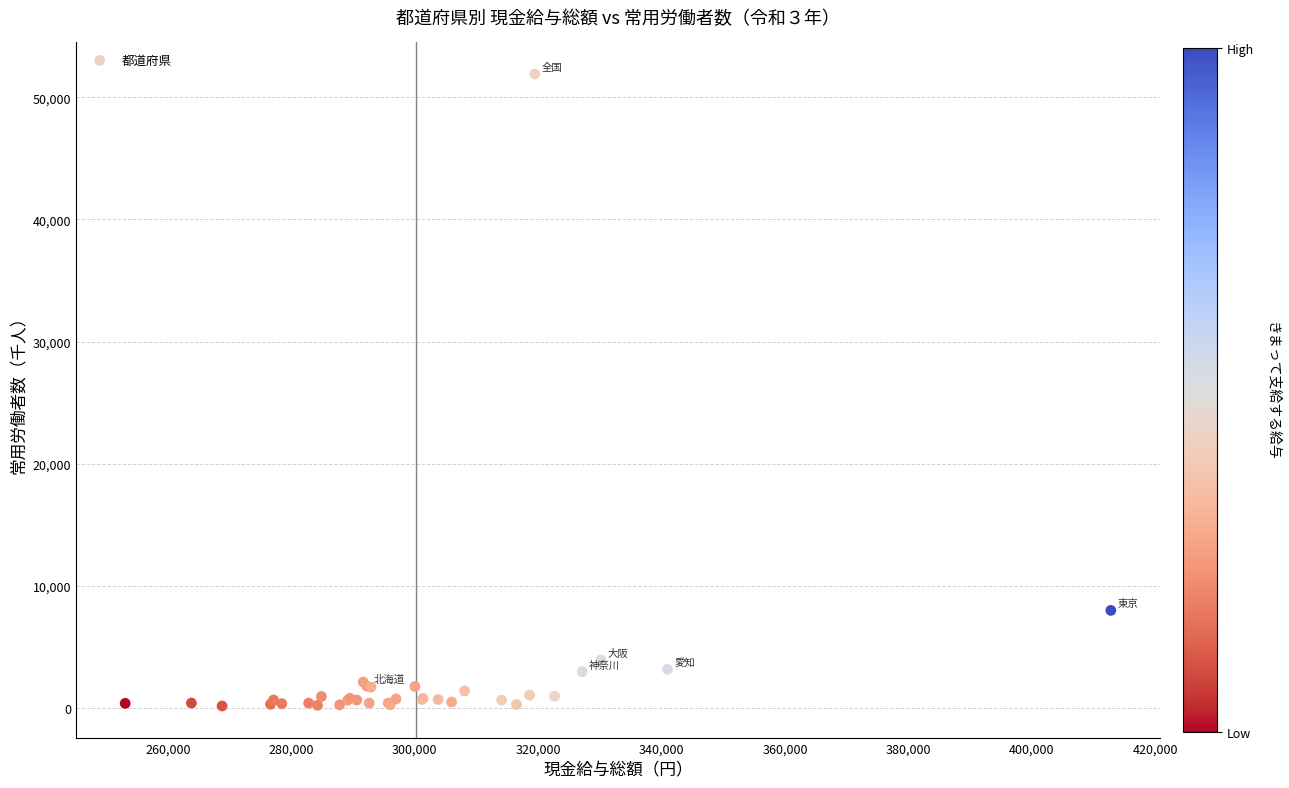

What Y value in the scatter plot is closest to 26037?

8003.0